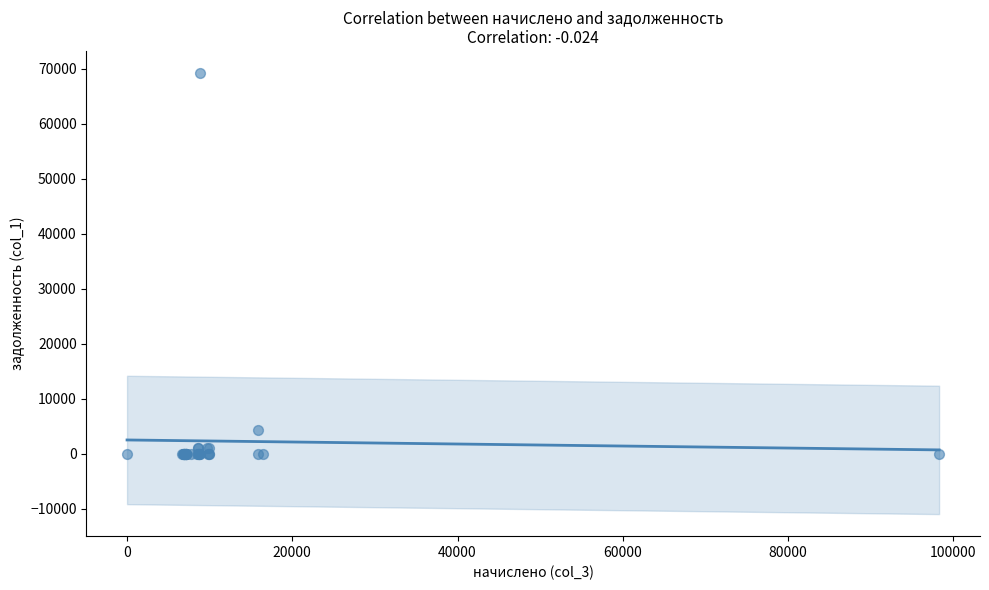

What Y value in the scatter plot is closest to 34626?

4331.9